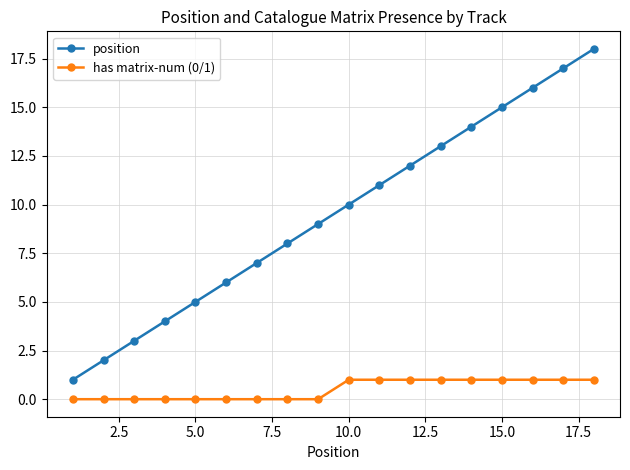

Which series has the largest total across all categories?

position